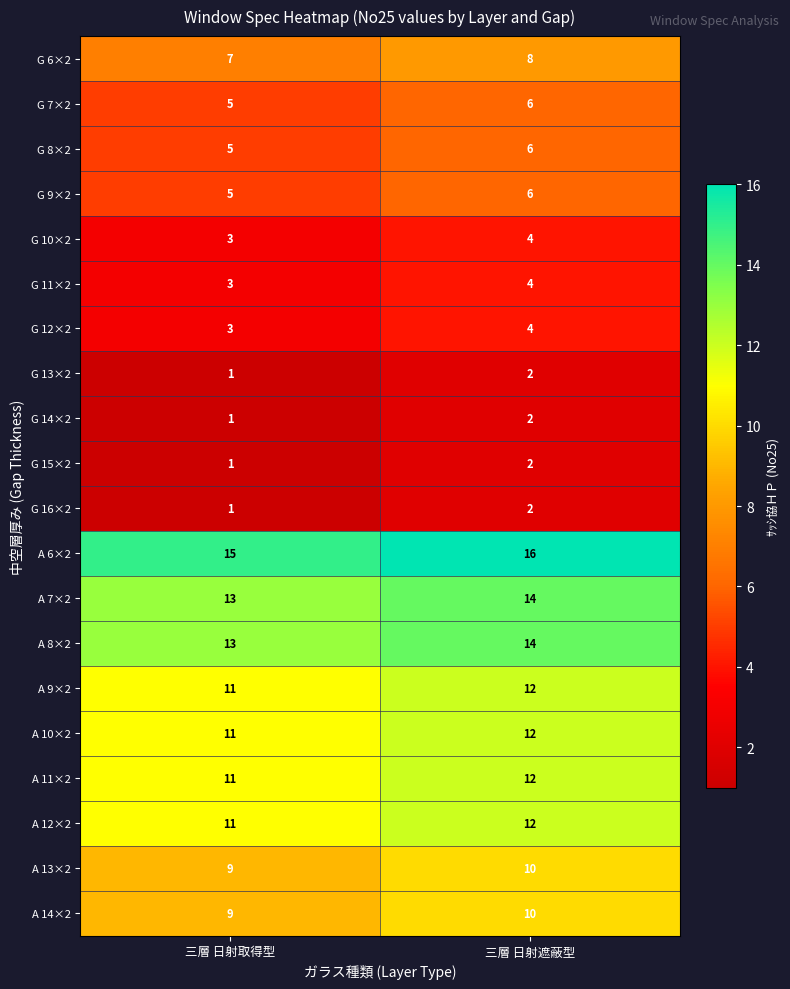

List the labels in order of A 6×2 value, largest first.

三層 日射遮蔽型, 三層 日射取得型